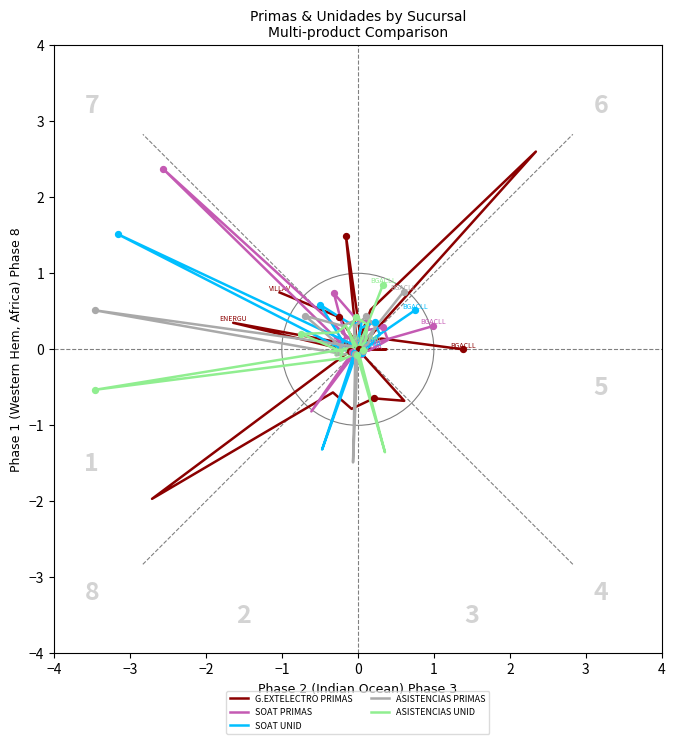

Which series has the widest spread of Y values?

G.EXTELECTRO PRIMAS